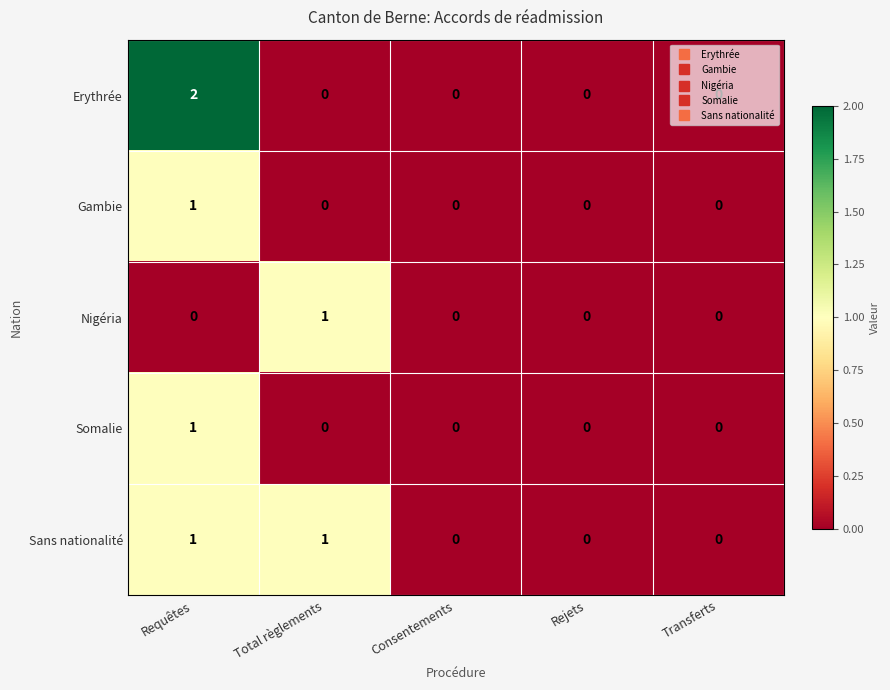

Is the value of Gambie at Rejets greater than the value of Erythrée at Requêtes?

No